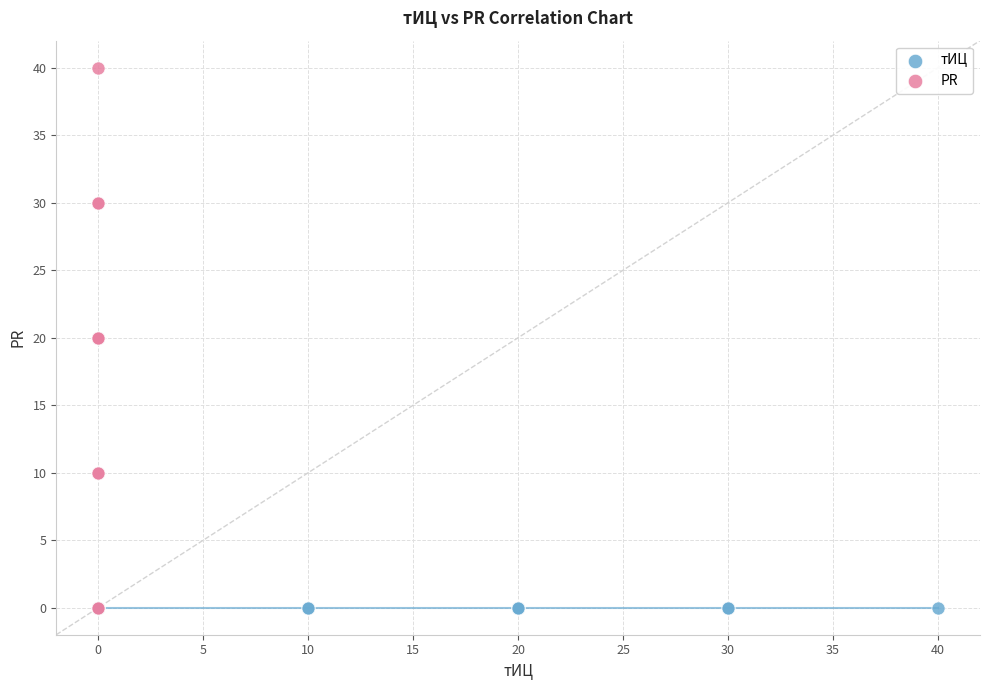

Which series contains the highest Y value?

PR